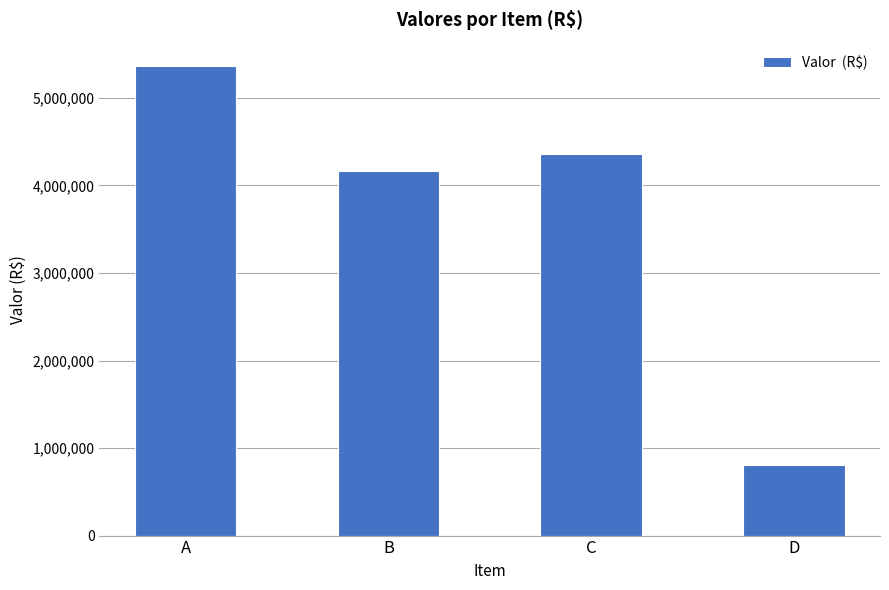

Rank the categories by value from lowest to highest.

D, B, C, A